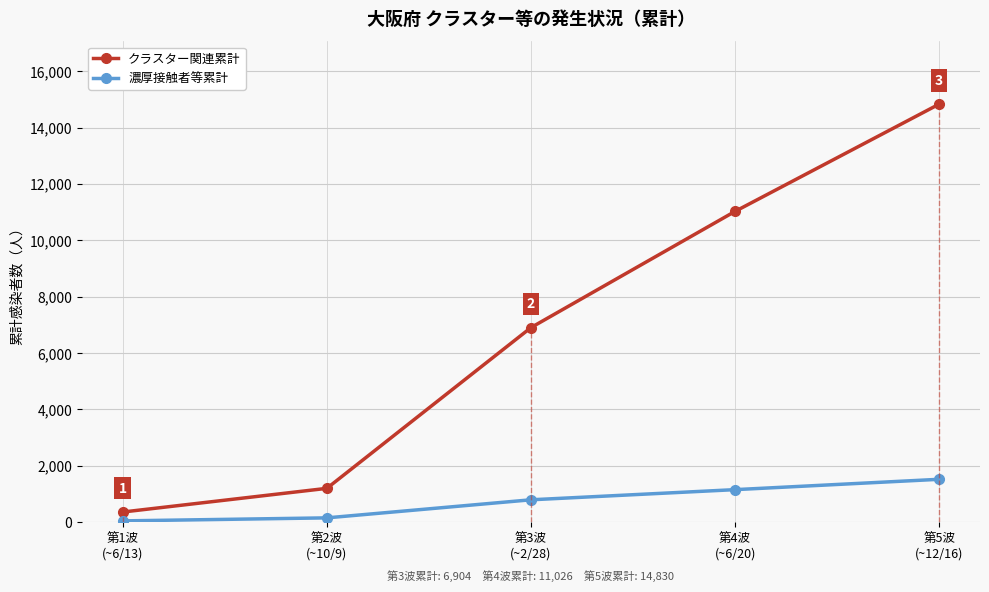

Is this an area chart (filled region under the line)?

No